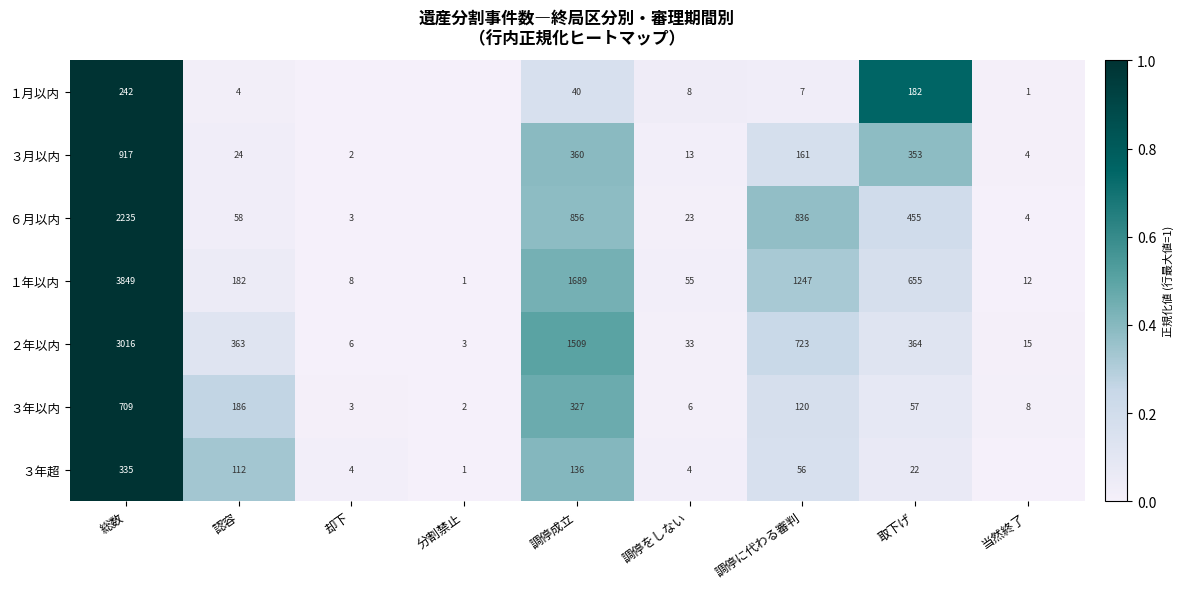

Where does the ２年以内 series first go above 363?

総数